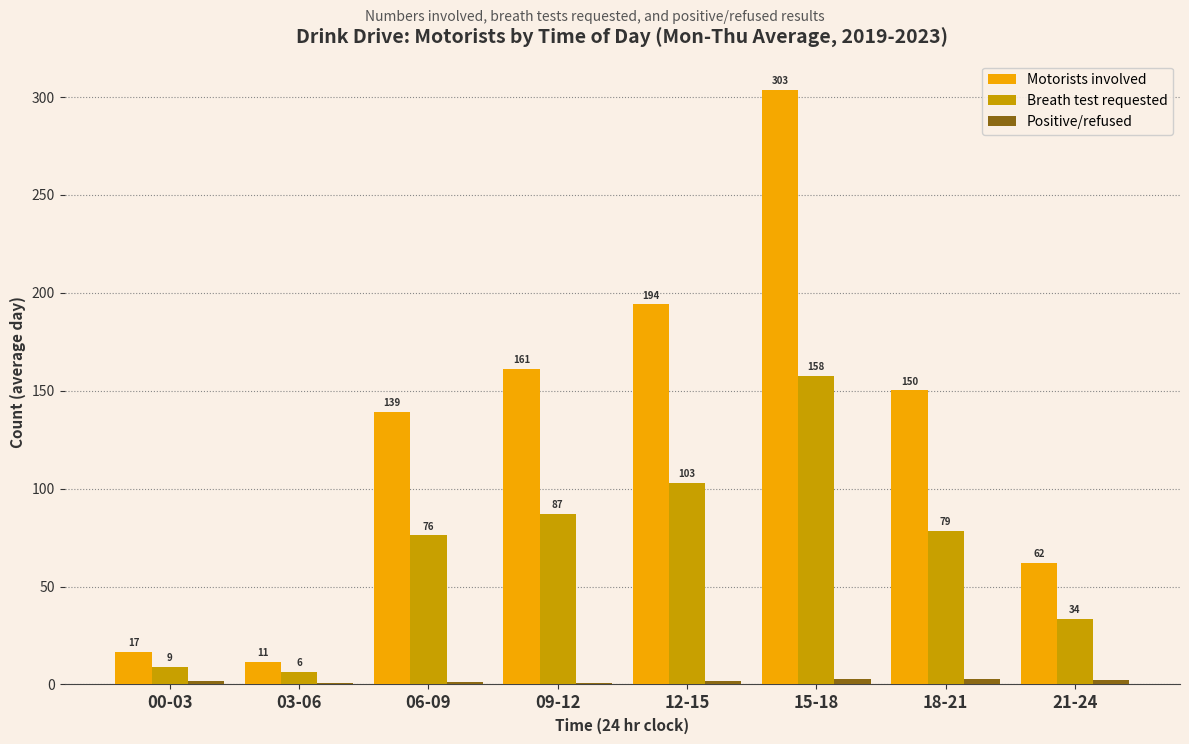

At which label does Motorists involved first exceed 150?

09-12